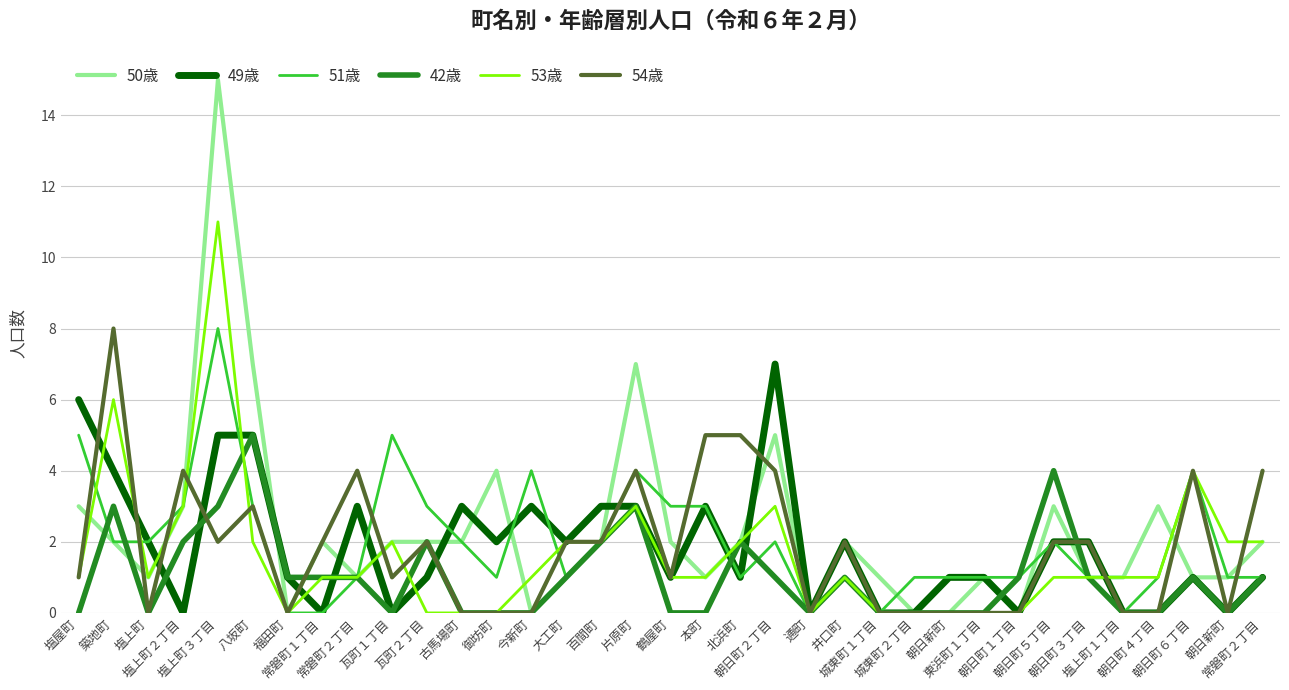

What are all the series names shown in the legend?

50歳, 49歳, 51歳, 42歳, 53歳, 54歳